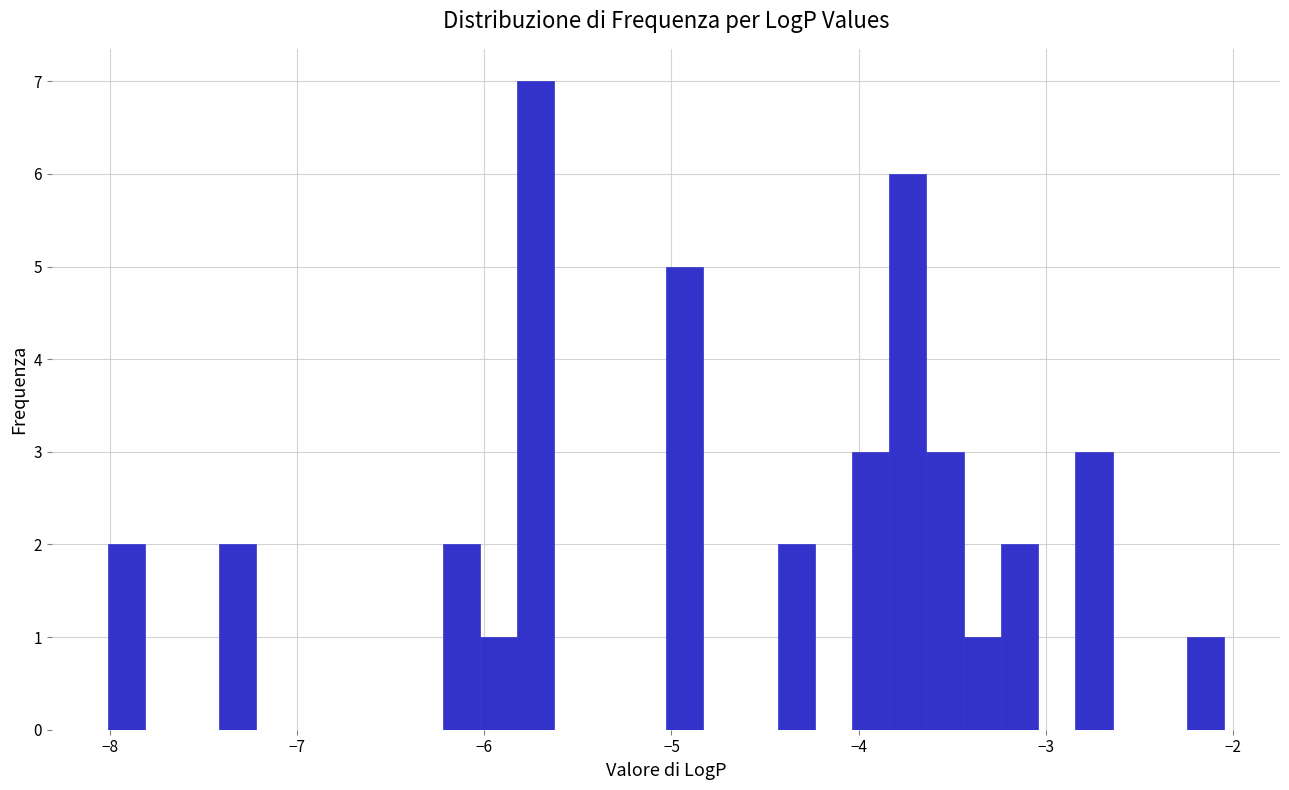

Read against the x-axis, roughly where is the centre of the tallest bar?

-5.7